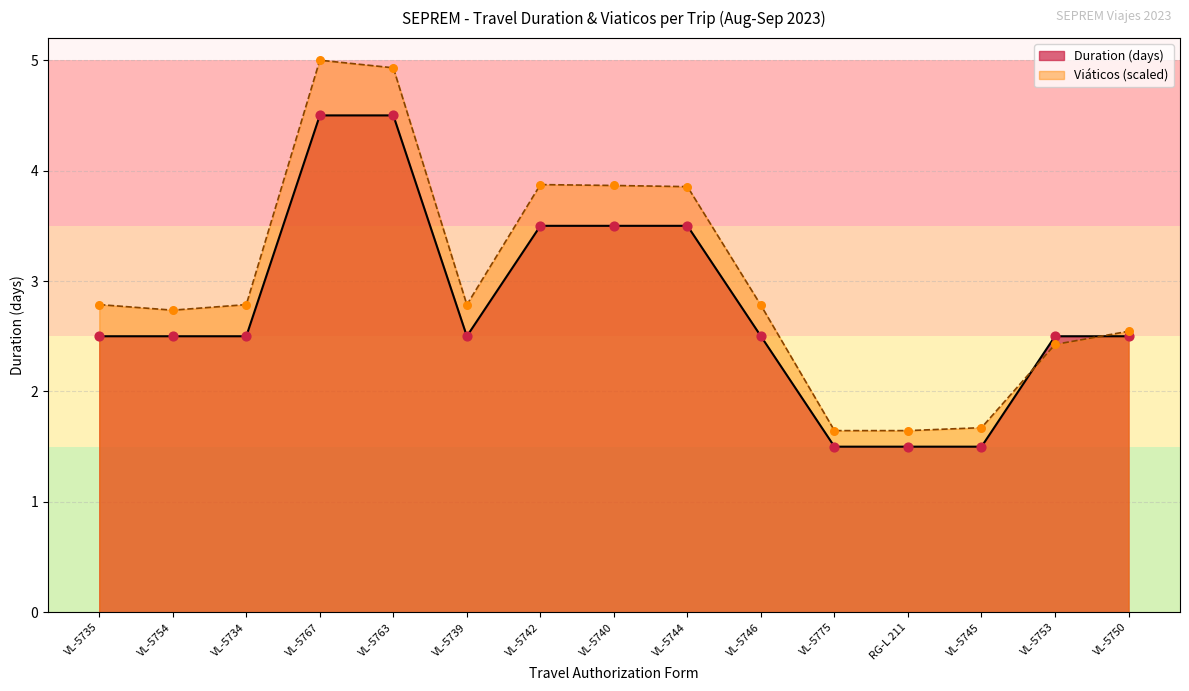

Approximately how many times larger is the value at VL-5740 compared to VL-5735?

1.4